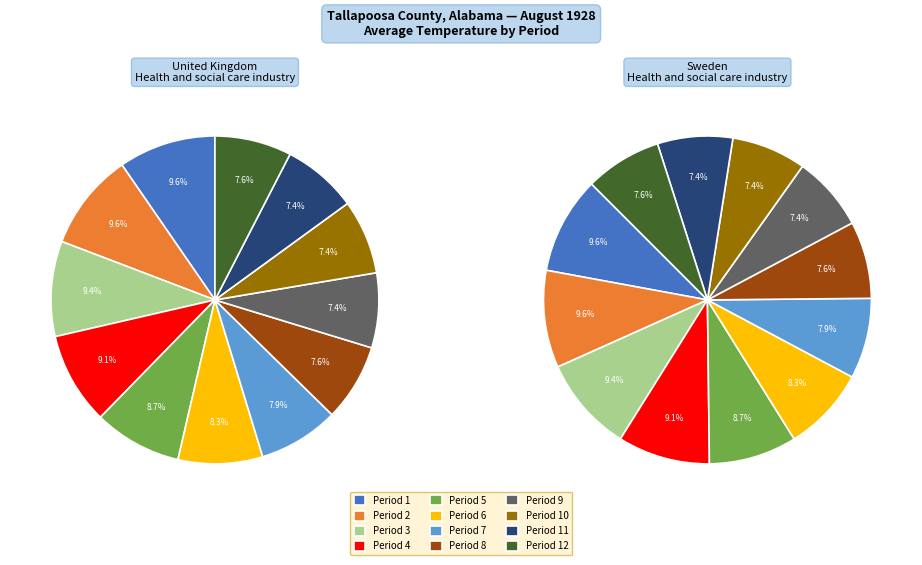

True or false: Period 5 accounts for 1% of the total.

False